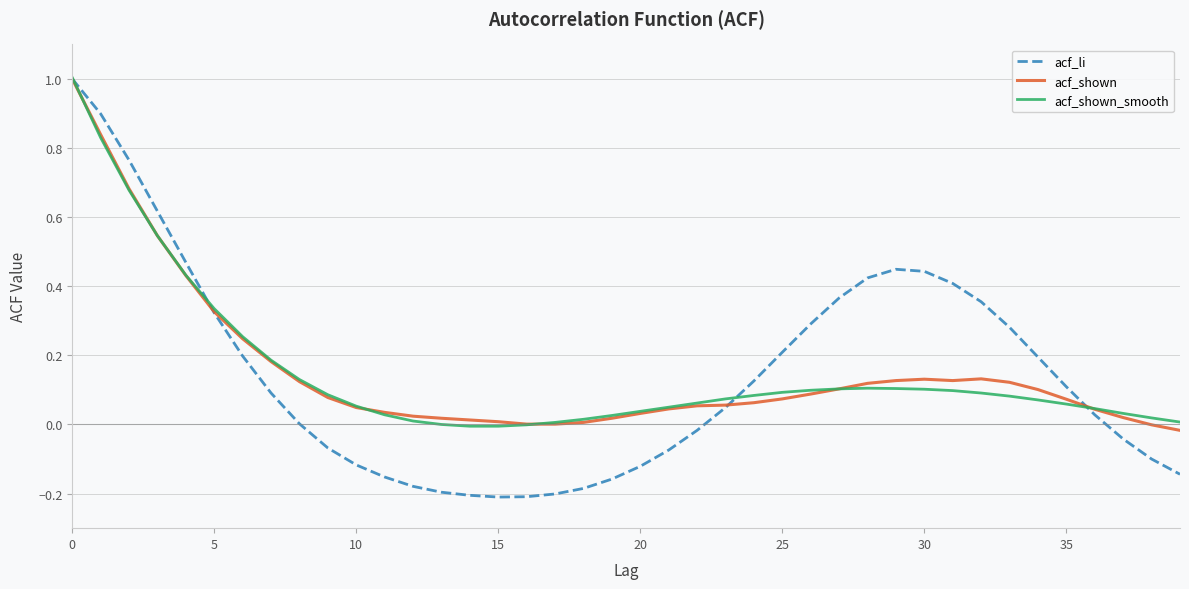

What is the maximum value for acf_li?

1.0